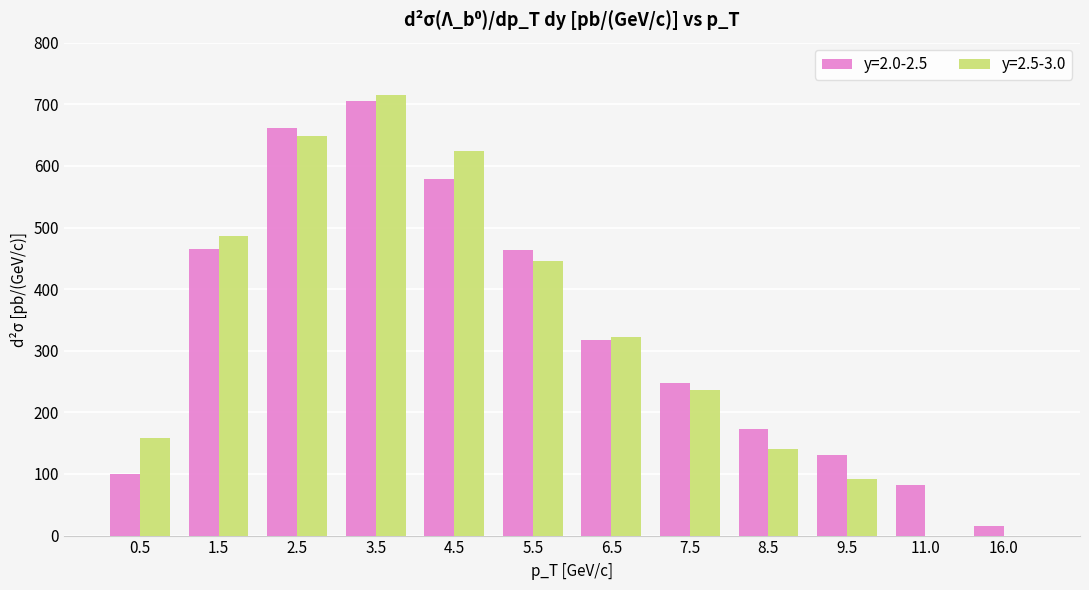

What is the sum of all y=2.0-2.5 values?

3939.5